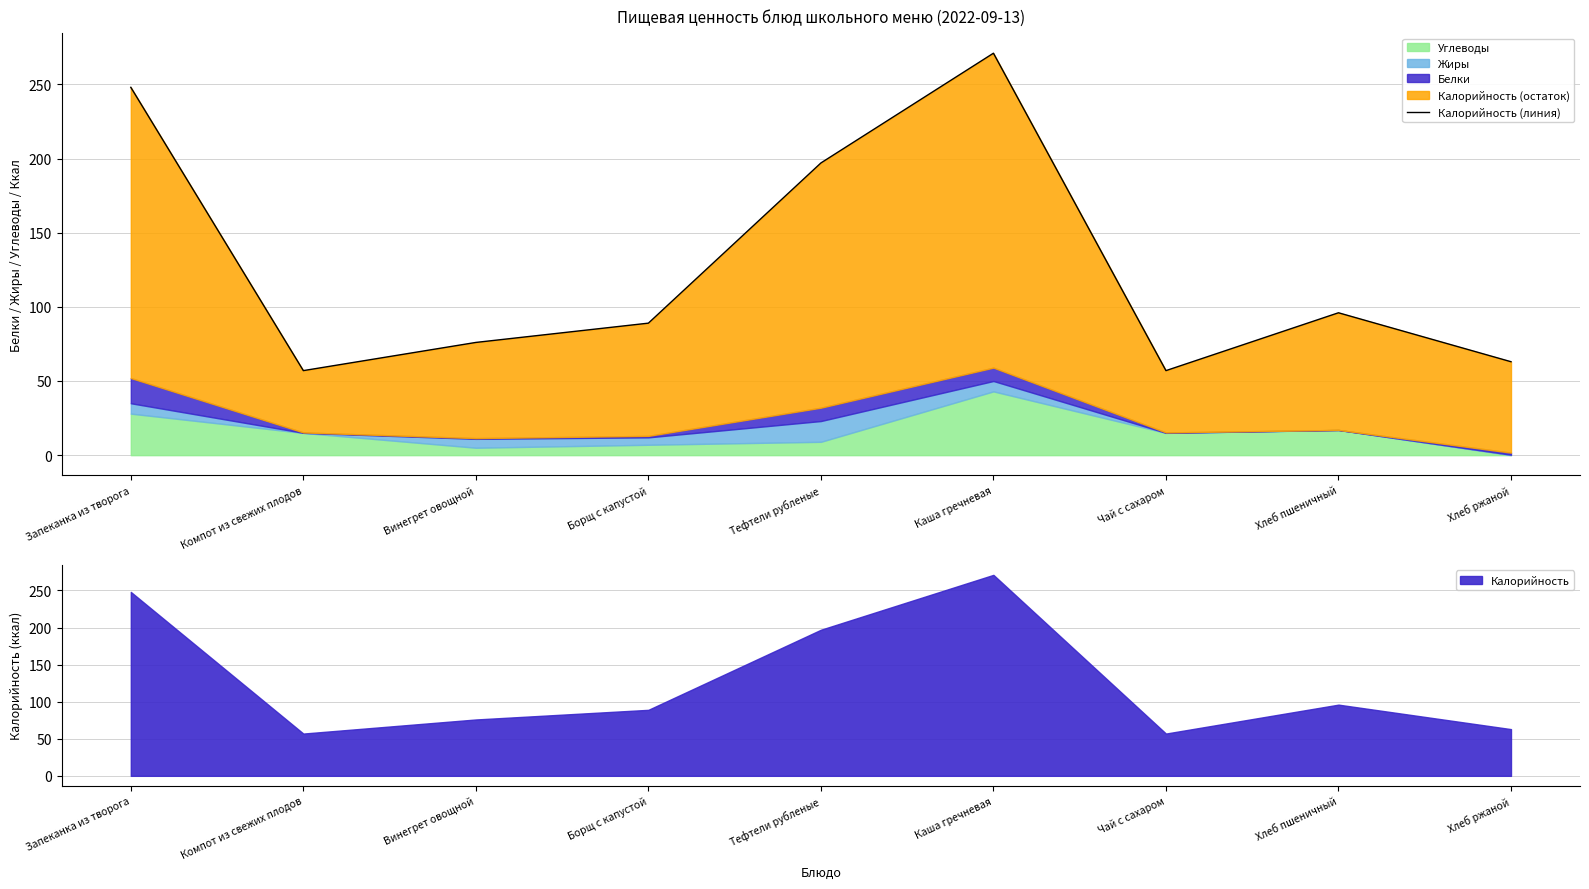

What is the greatest value displayed?

271